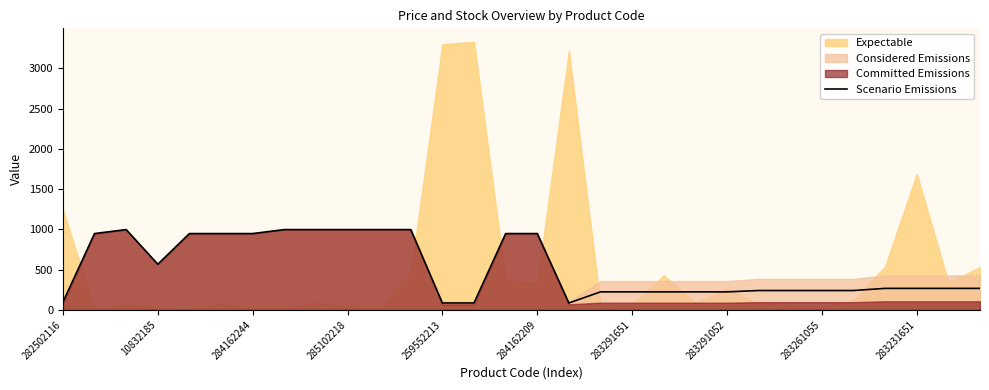

The value of Scenario Emissions at 283291052 is 117.3. True or false?

False